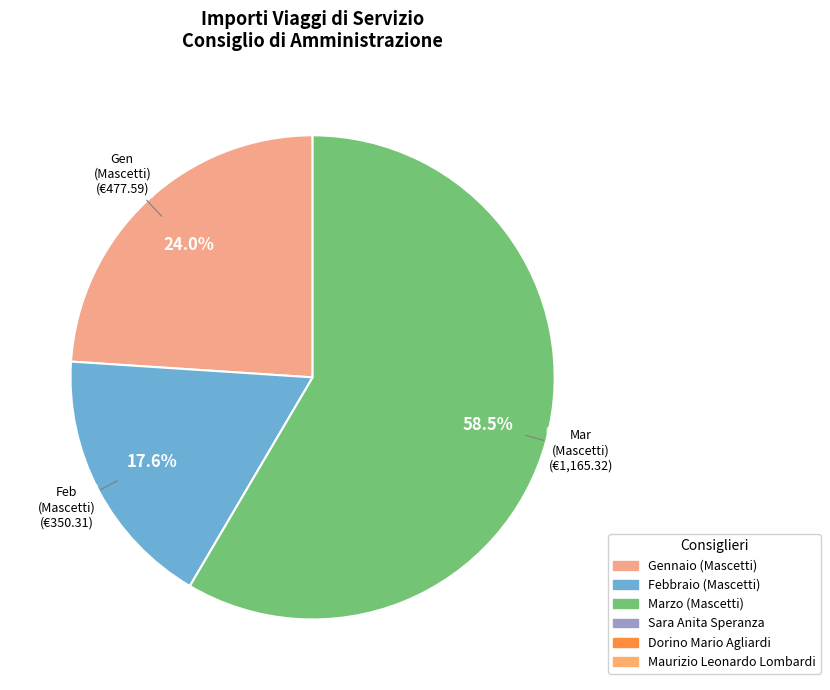

To the nearest percent, what is the average slice percentage?

33%